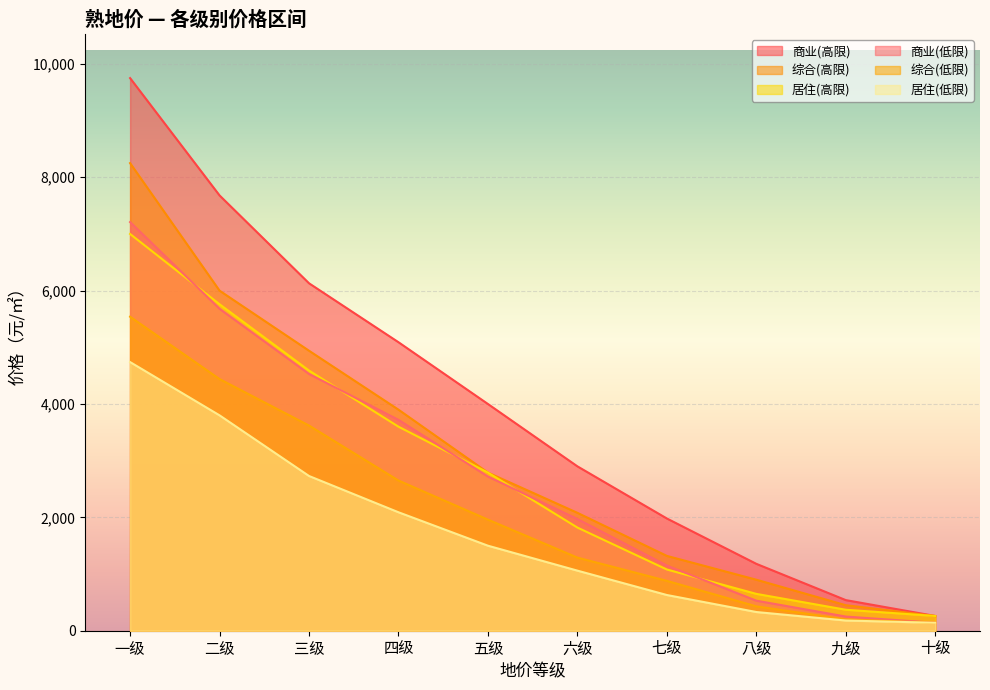

What is the minimum value shown in the chart?

140